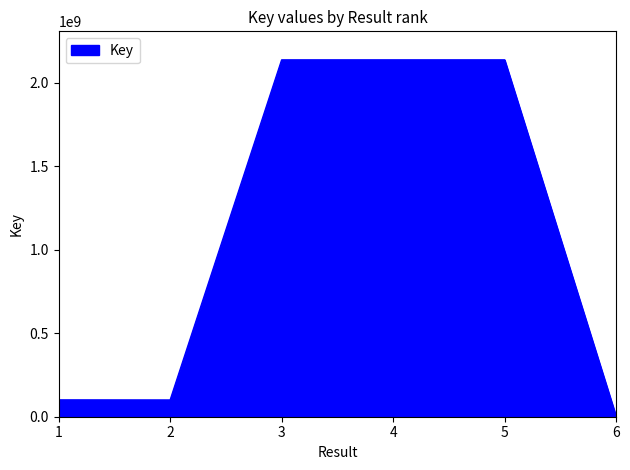

What is the difference between the maximum and second lowest values?

2037477244